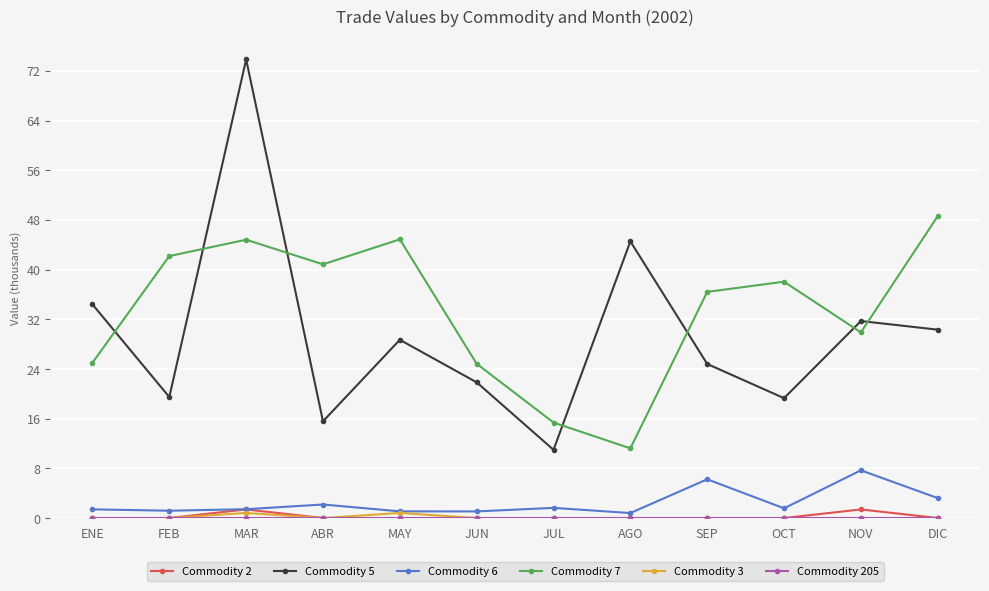

How many data points does each series have?

12